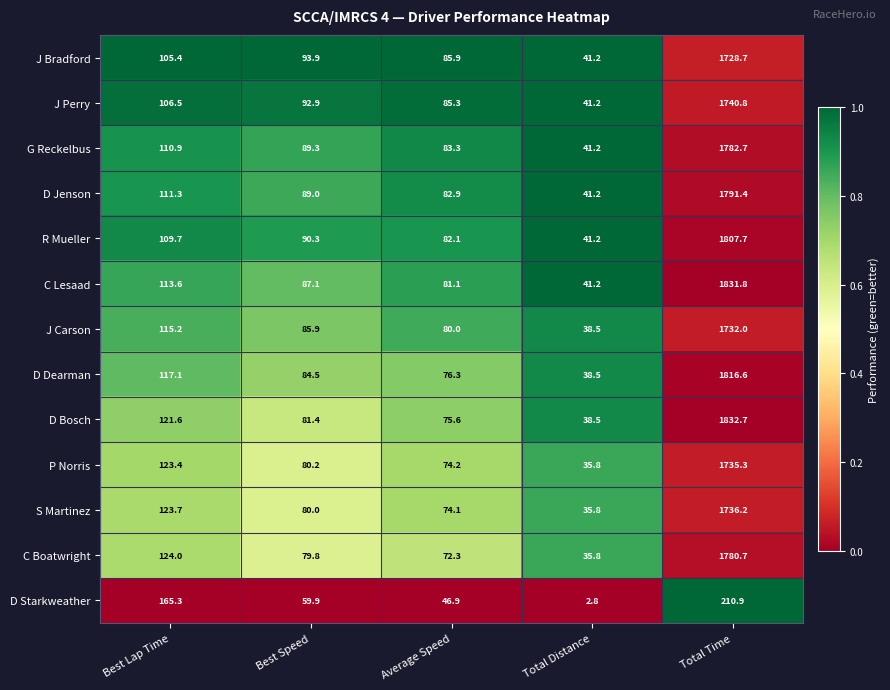

How many categories are shown in the chart?

5